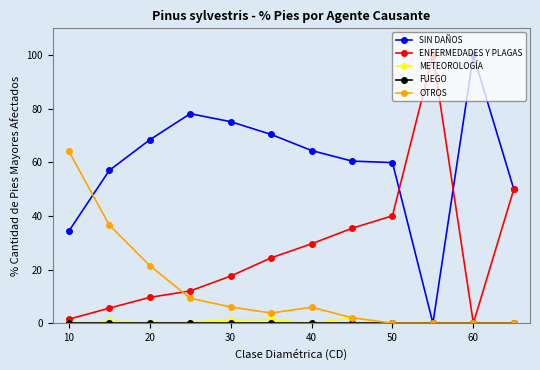

What is the maximum value shown in the chart?

100.0